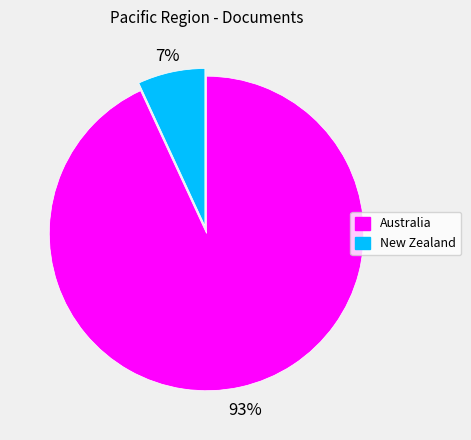

To the nearest percent, what is the difference between the largest and smallest slice percentages?

86%